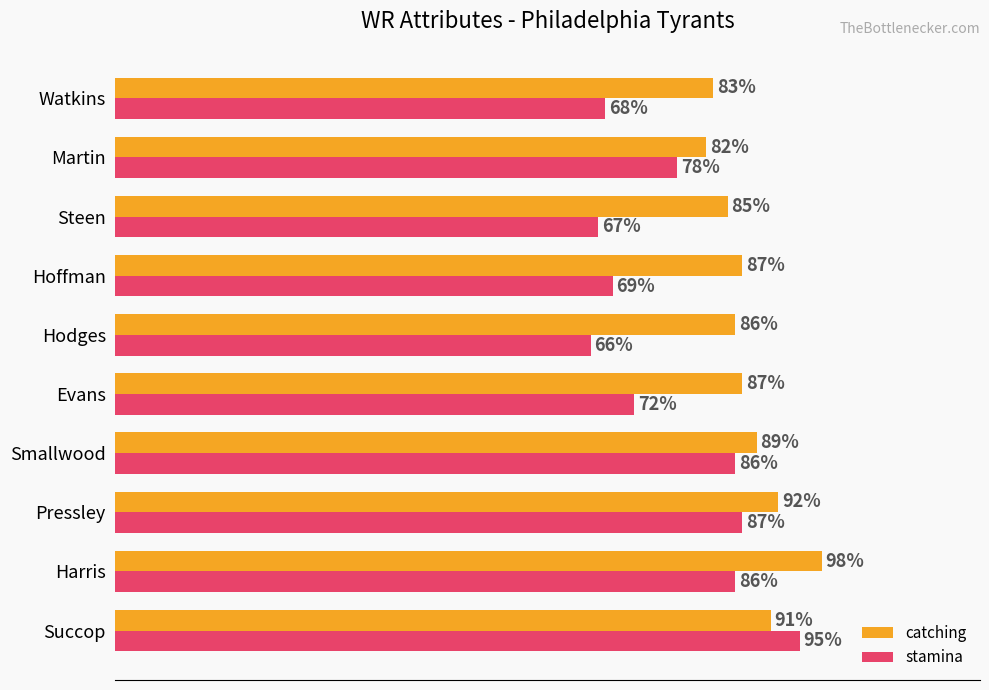

Where is stamina nearest to the value 80?

Martin